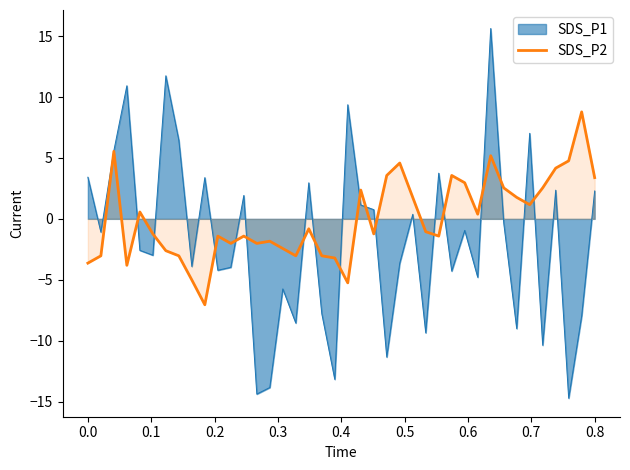

Which series has the widest spread of values?

SDS_P1